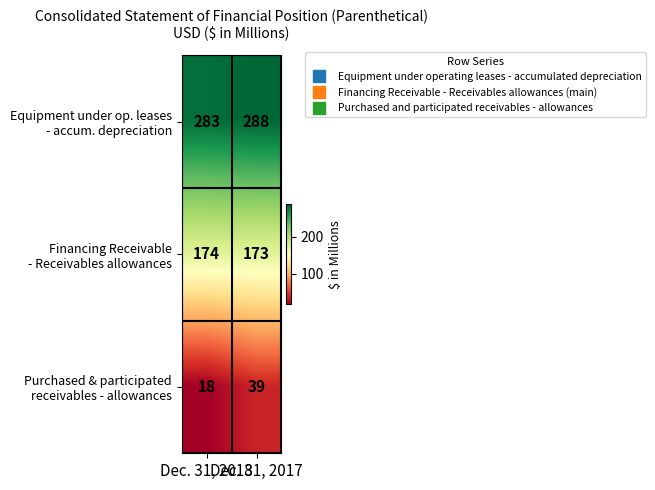

What is the smallest value displayed?

18